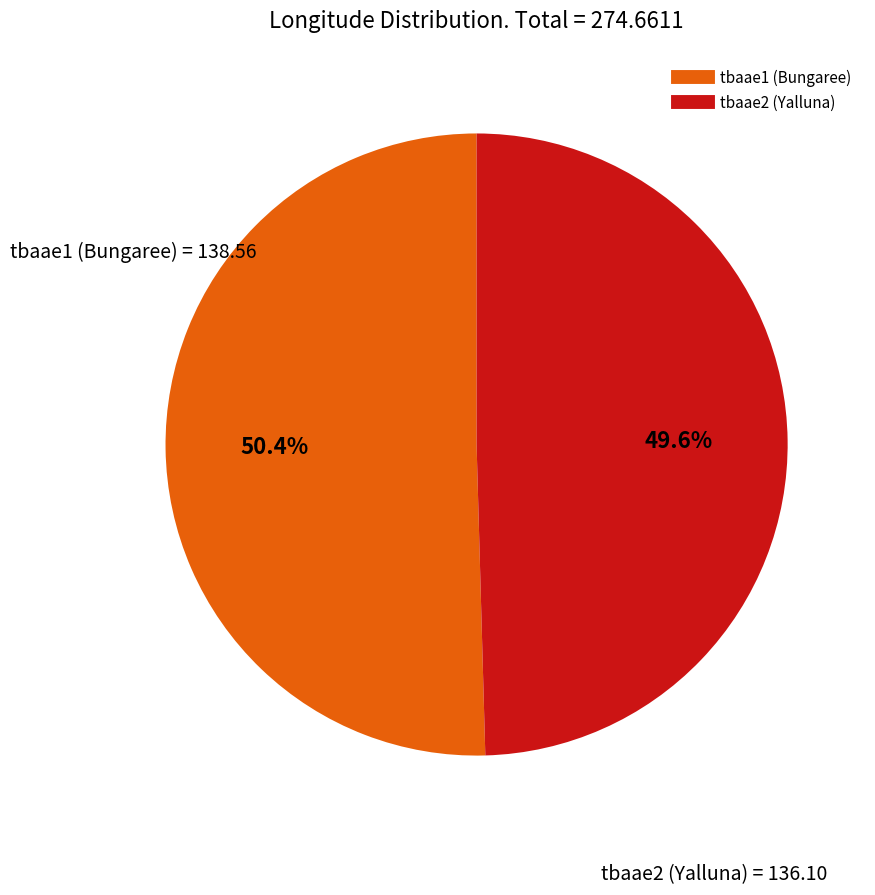

What is the largest slice in the pie chart?

tbaae1 (Bungaree)